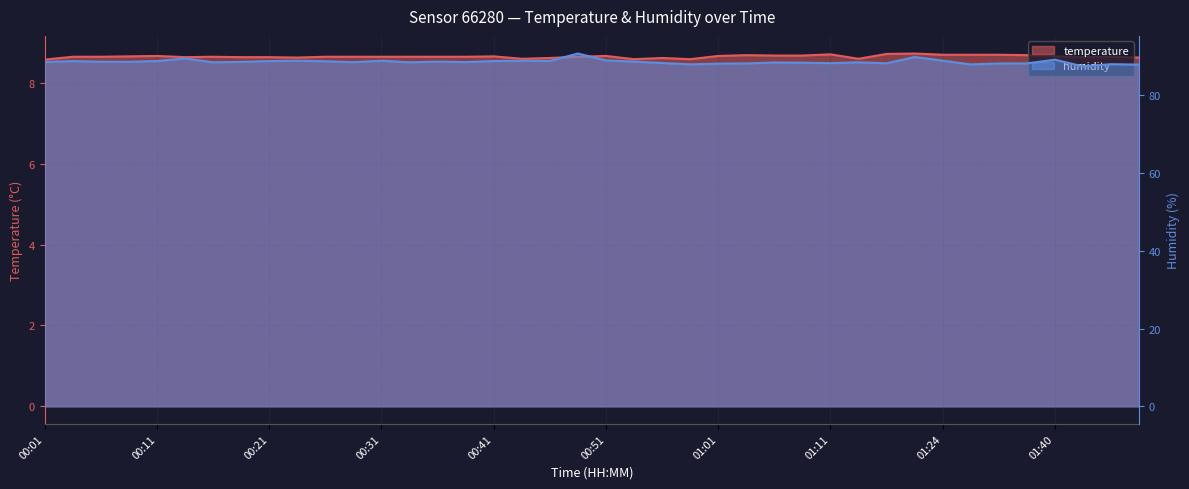

Reading left to right, list all the values displayed in this chart.

temperature: 8.6	8.7	8.7	8.7	8.7	8.6	8.7	8.6	8.6	8.6	8.7	8.7	8.7	8.7	8.7	8.7	8.7	8.6	8.6	8.7	8.7	8.6	8.6	8.6	8.7	8.7	8.7	8.7	8.7	8.6	8.7	8.7	8.7	8.7	8.7	8.7	8.7	8.6	8.7	8.6
humidity: 88.5	88.8	88.6	88.6	88.8	89.5	88.5	88.6	88.8	88.9	88.7	88.5	88.9	88.5	88.6	88.5	88.8	88.8	88.8	90.7	89.0	88.7	88.3	87.9	88.1	88.2	88.4	88.4	88.2	88.5	88.2	89.8	88.9	87.9	88.2	88.2	89.1	87.4	88.0	87.9